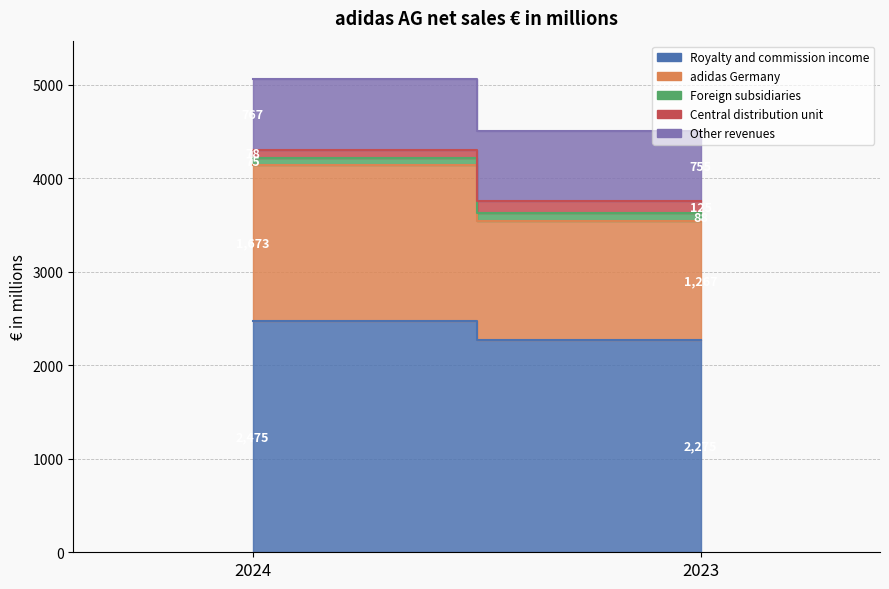

How many lines are shown in the chart?

5